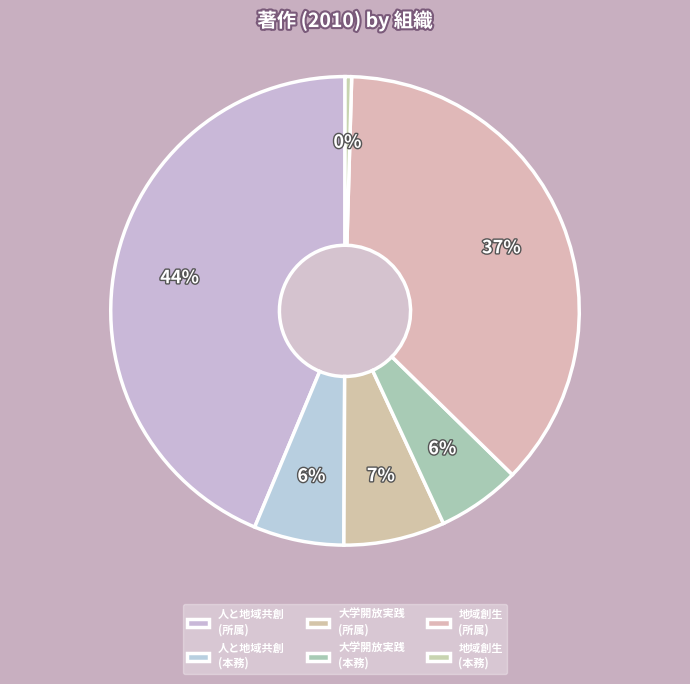

To the nearest percent, what is the difference between the largest and smallest slice percentages?

43%